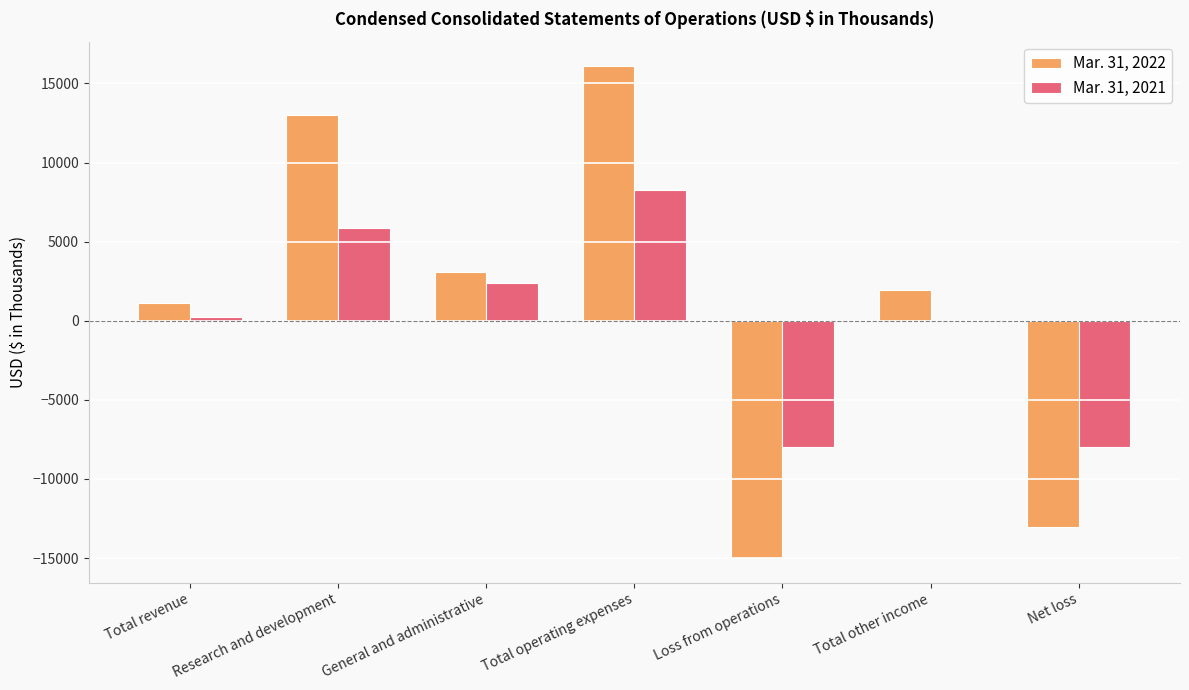

How many data points does each series have?

7